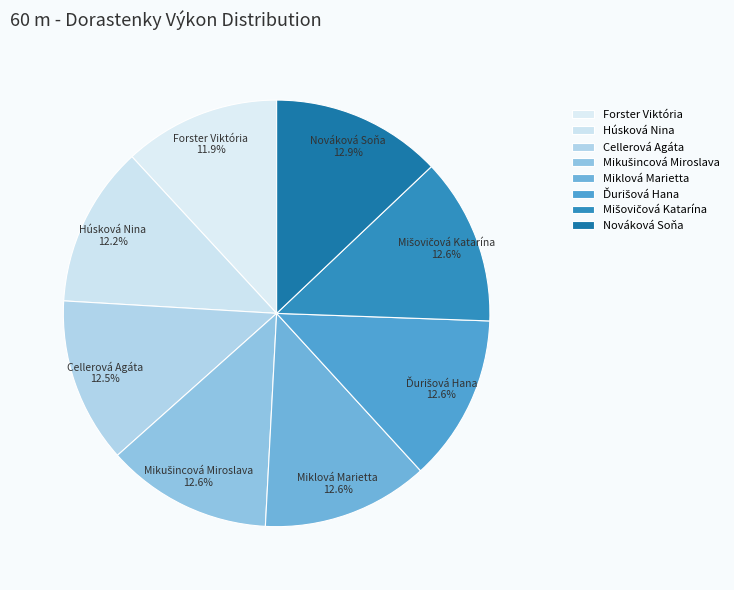

Does Miklová Marietta account for over 50% of the chart?

No